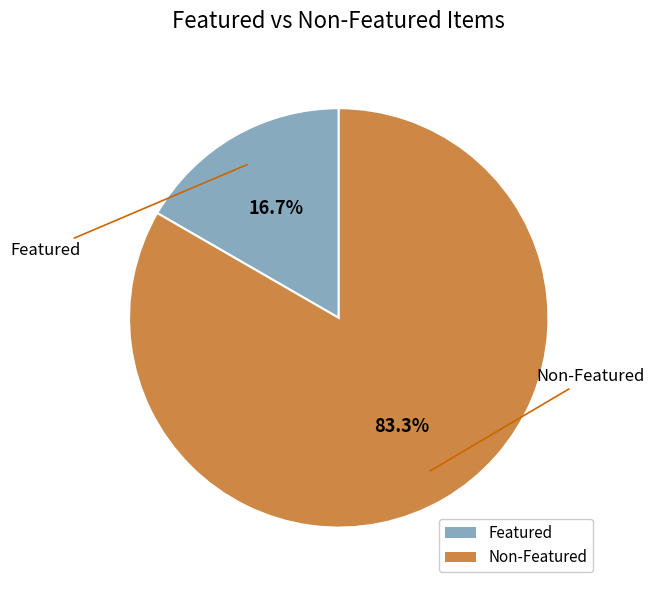

Is there a majority slice in this chart?

Yes